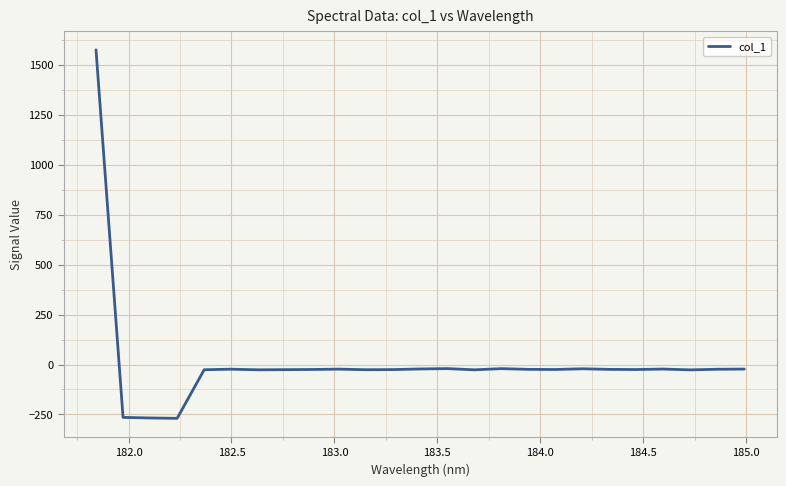

What is the minimum value shown in the chart?

-269.3